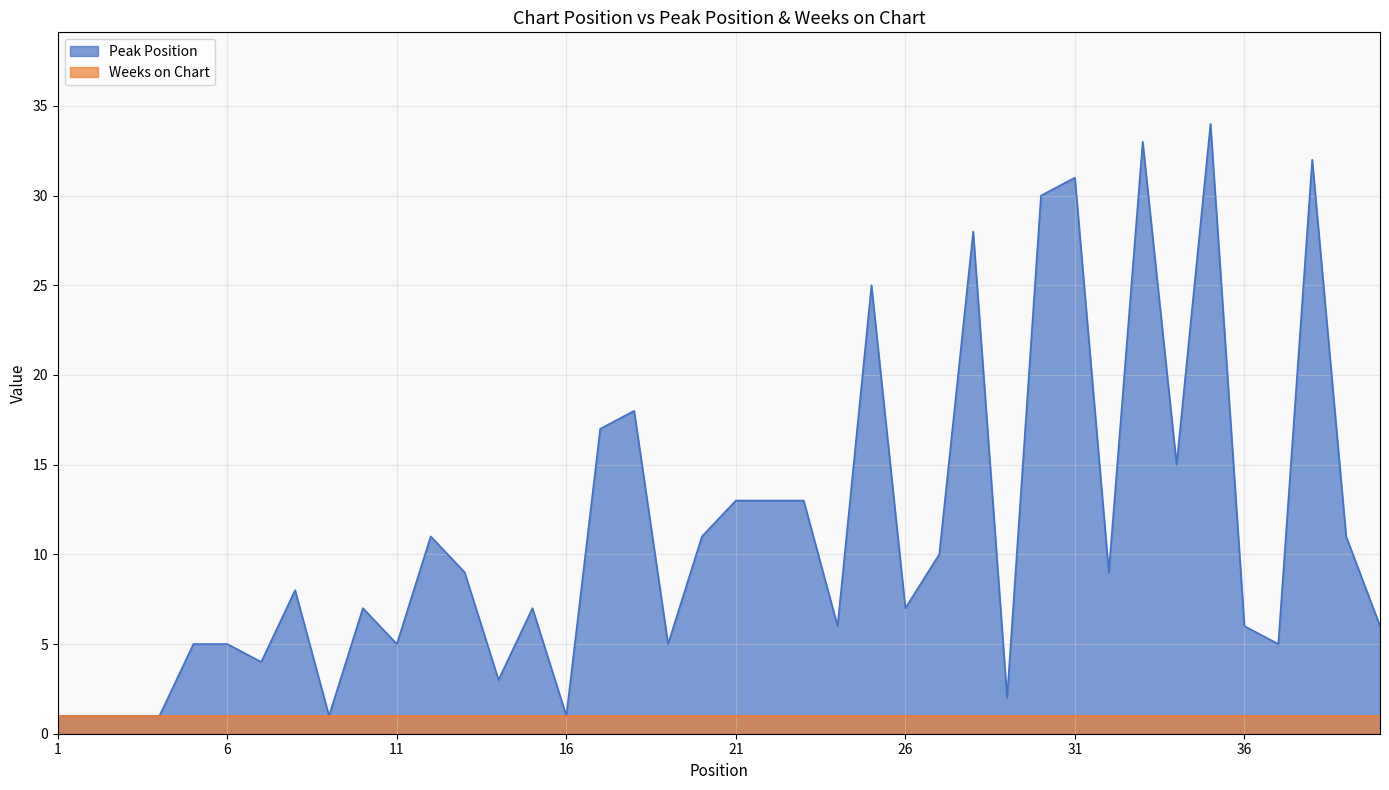

At which label is the value closest to 17?

17